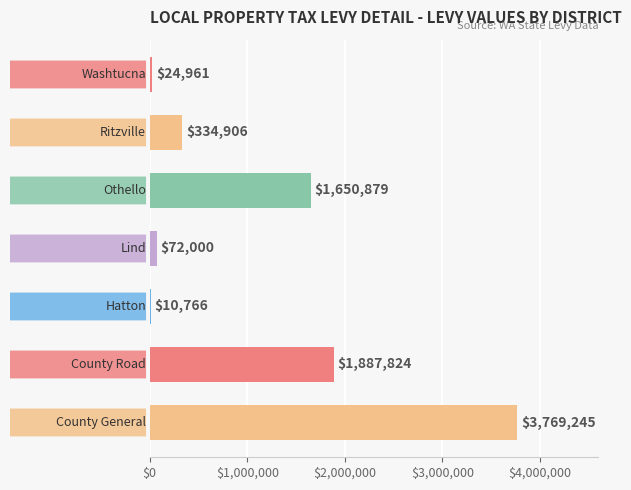

How many data points does each series have?

7